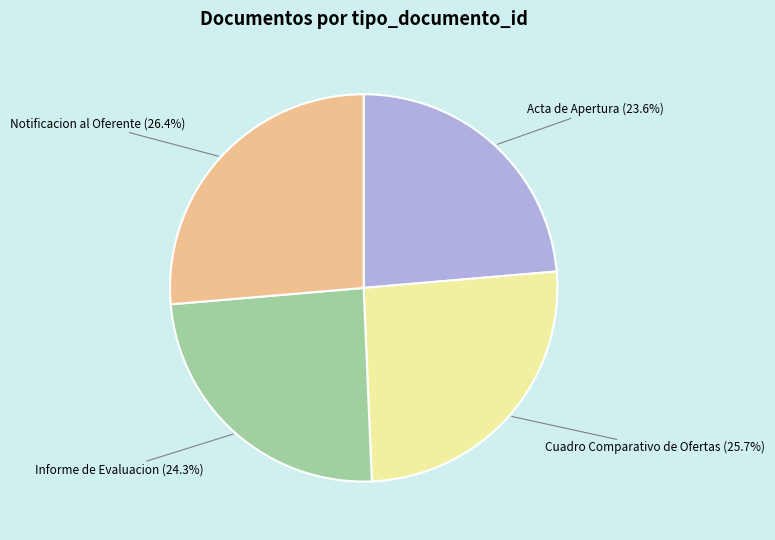

Rank the categories by value from lowest to highest.

Acta de Apertura, Informe de Evaluacion, Cuadro Comparativo de Ofertas, Notificacion al Oferente